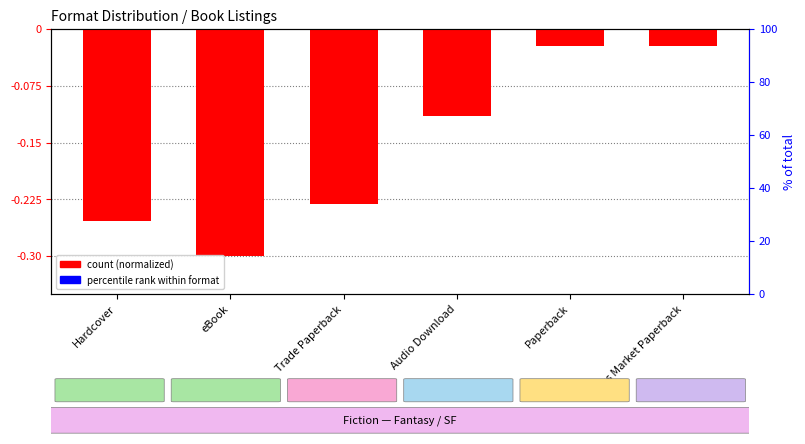

What is the sum of the percentile rank within format values at Hardcover and Audio Download?

0.1